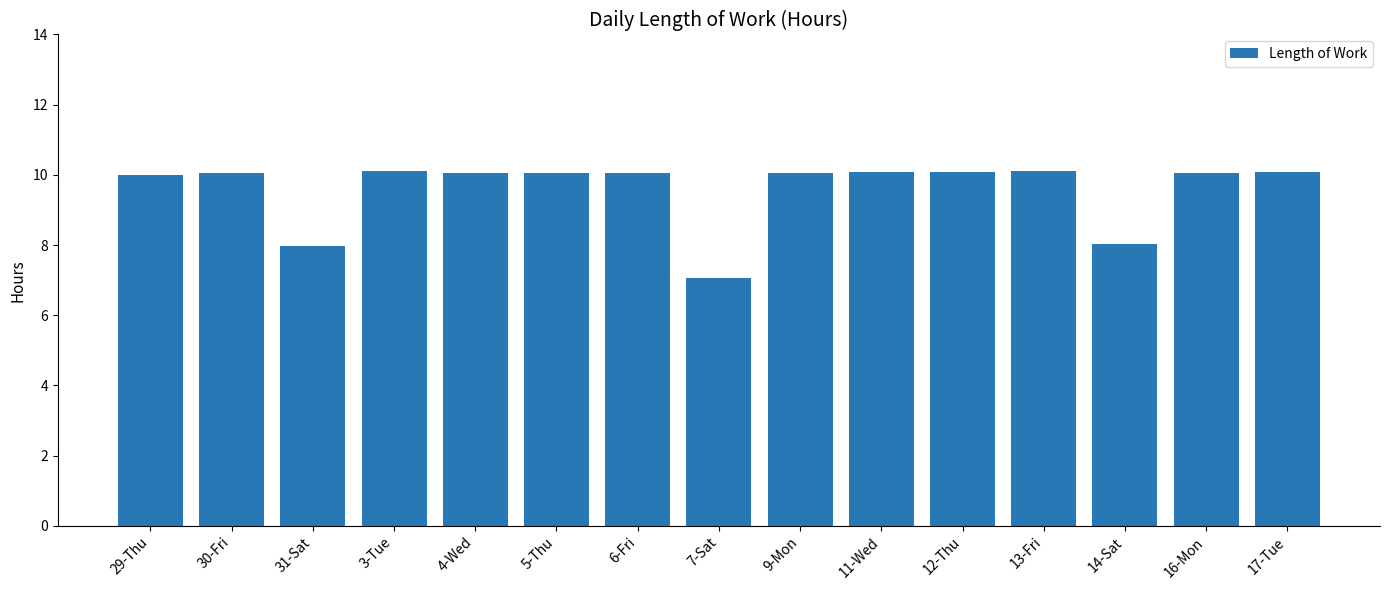

What is the approximate value at 30-Fri?

10.0